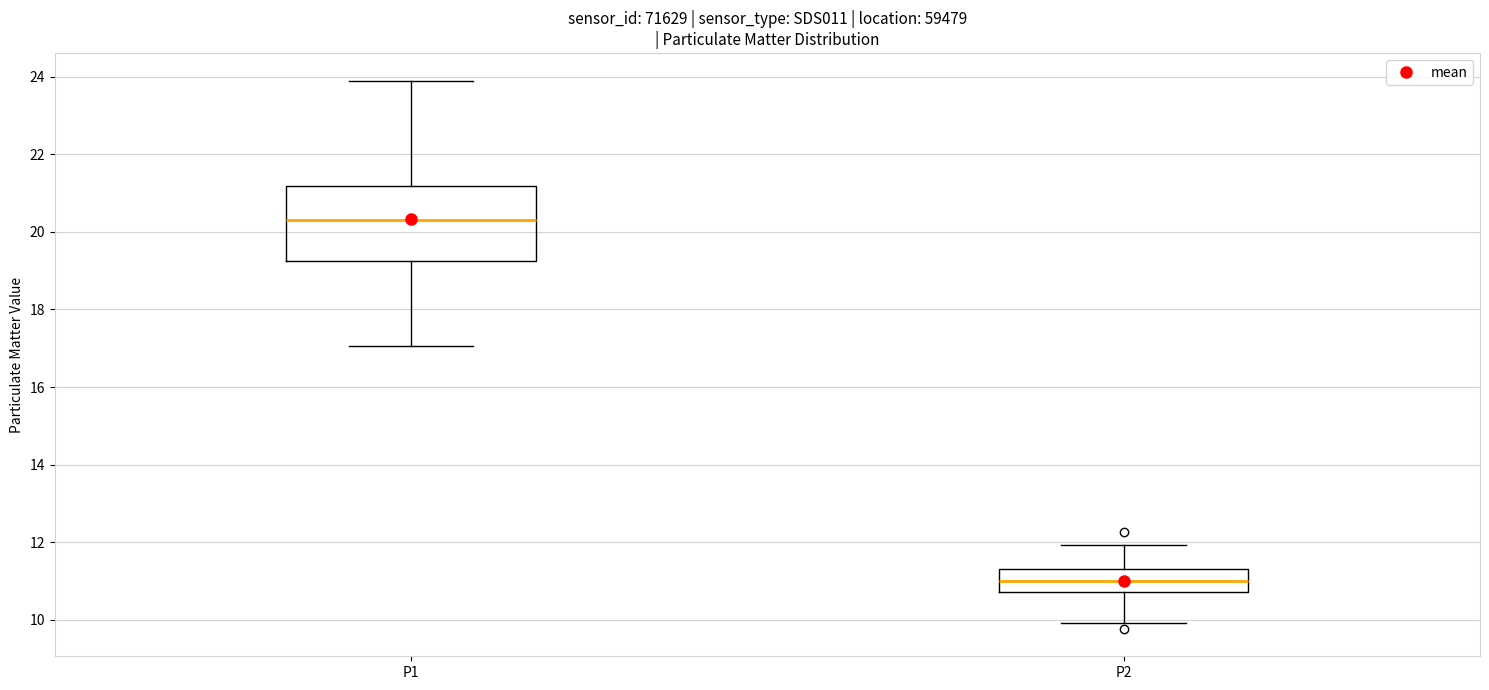

Which box's median line is the lowest?

P2